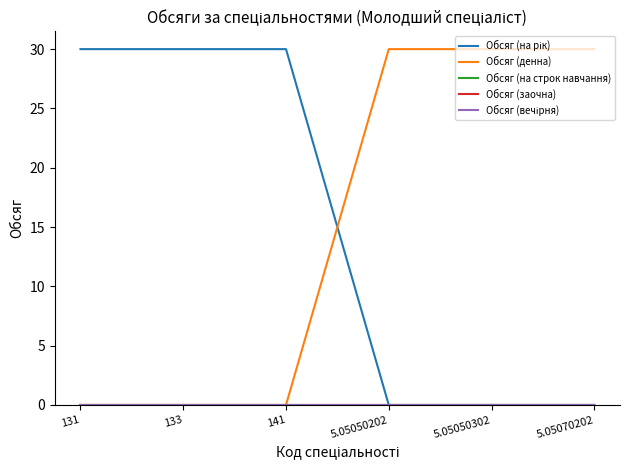

Does the chart display data point markers on the line(s)?

No